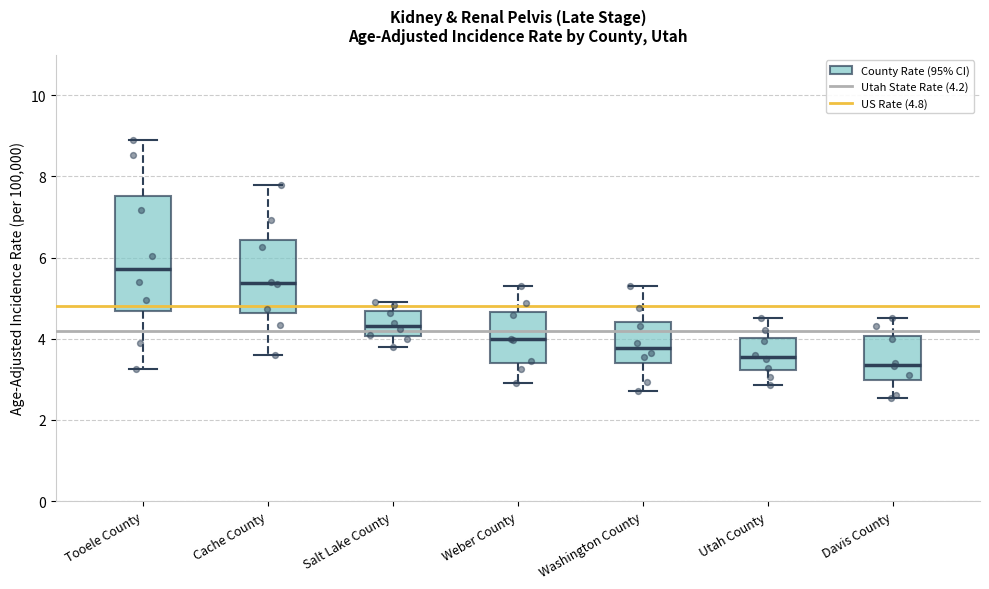

Which box is the tallest, from its lower edge to its upper edge?

Tooele County